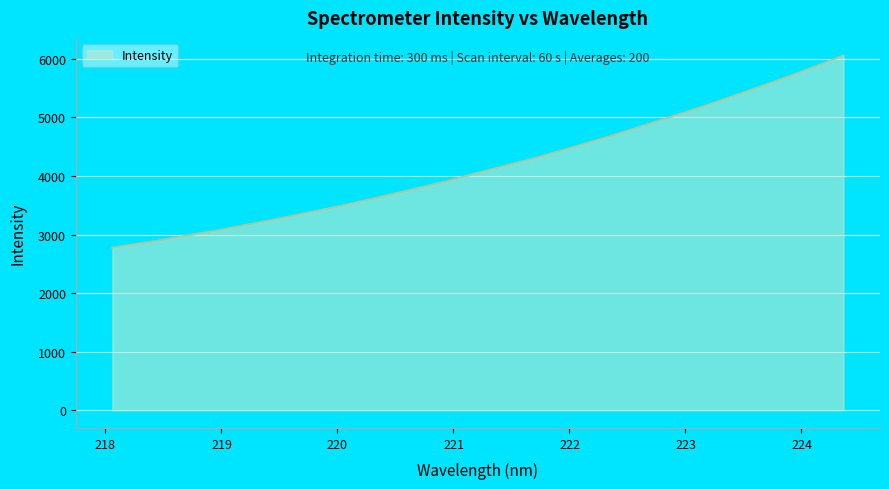

What is the smallest value displayed?

2773.0